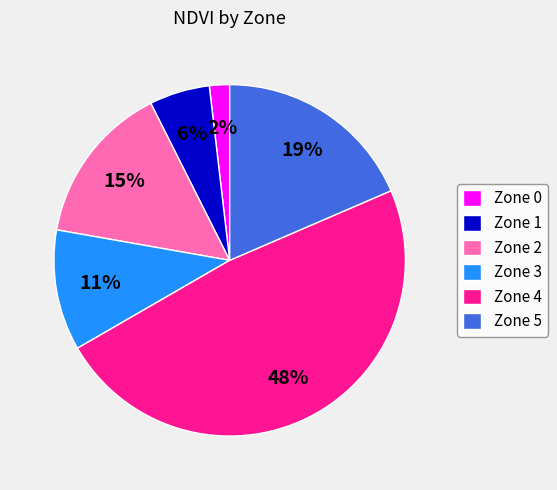

What percentage is the Zone 1 slice, to the nearest percent?

6%